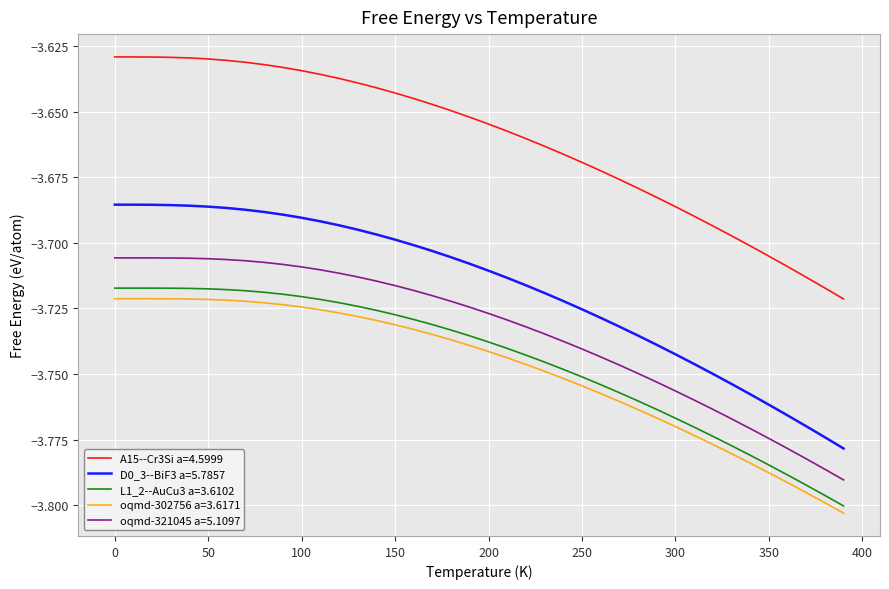

True or false: L1_2--AuCu3 a=3.6102 and oqmd-321045 a=5.1097 cross at least once.

False